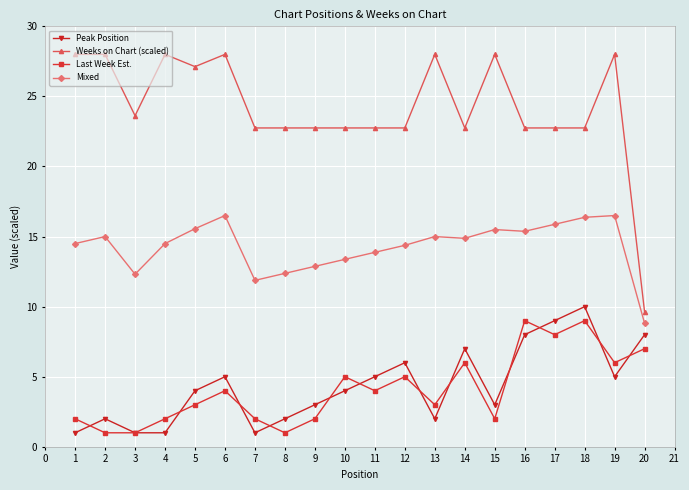

What is the maximum value shown in the chart?

28.0